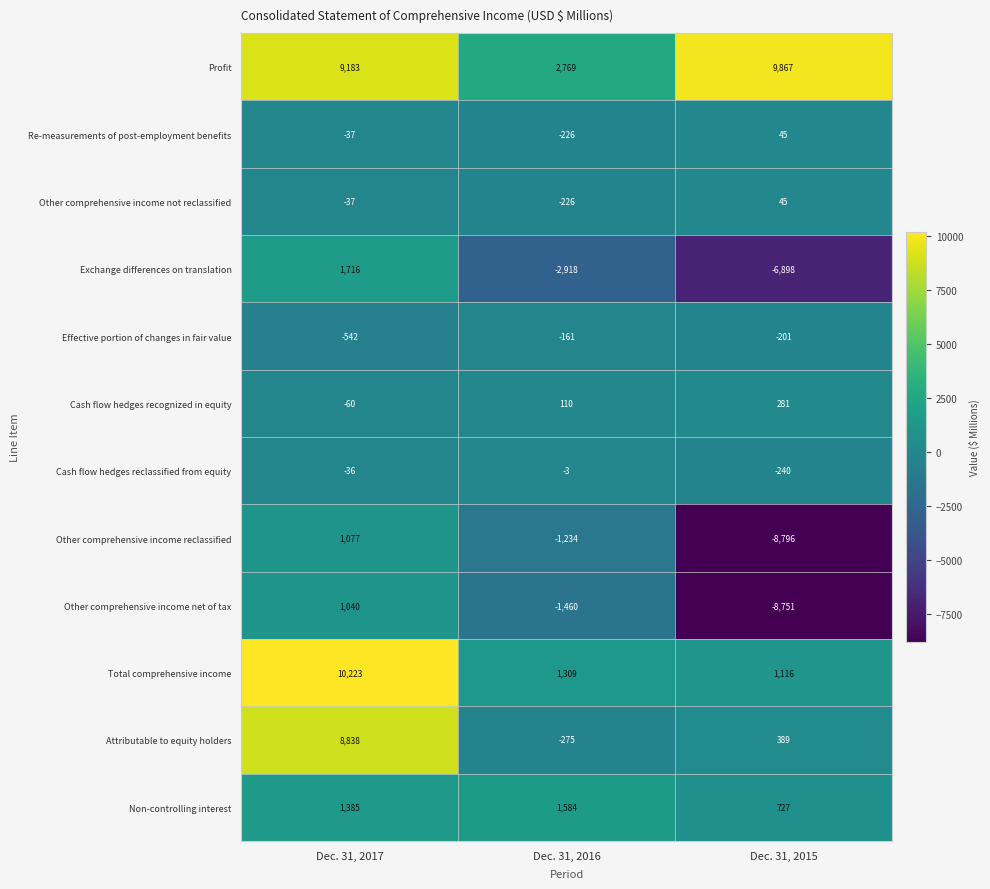

Which category has the highest value across all series?

Dec. 31, 2017